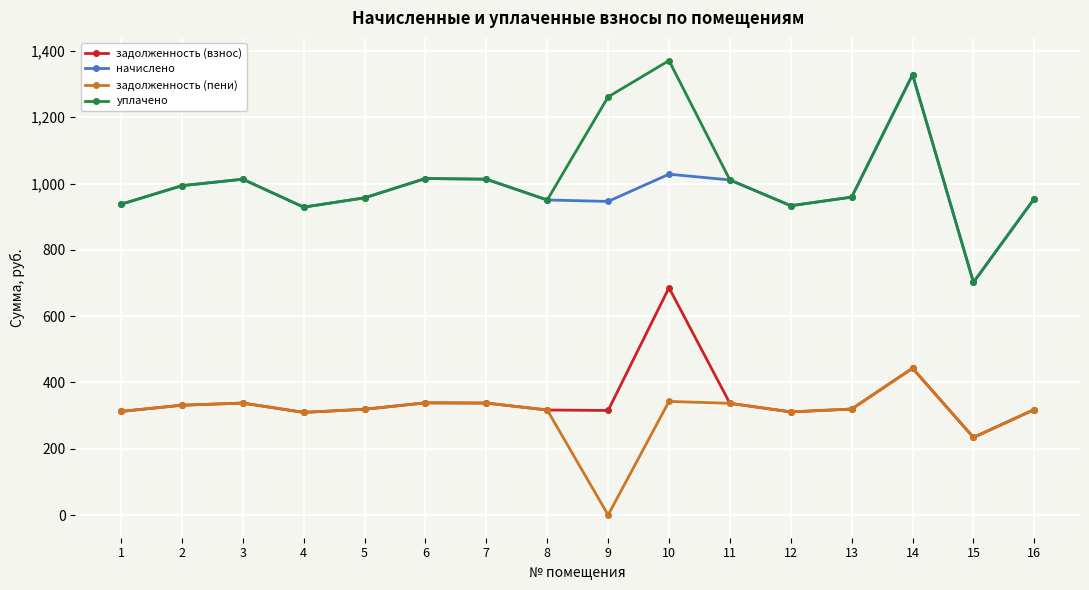

True or false: начислено and задолженность (пени) intersect in this chart.

False